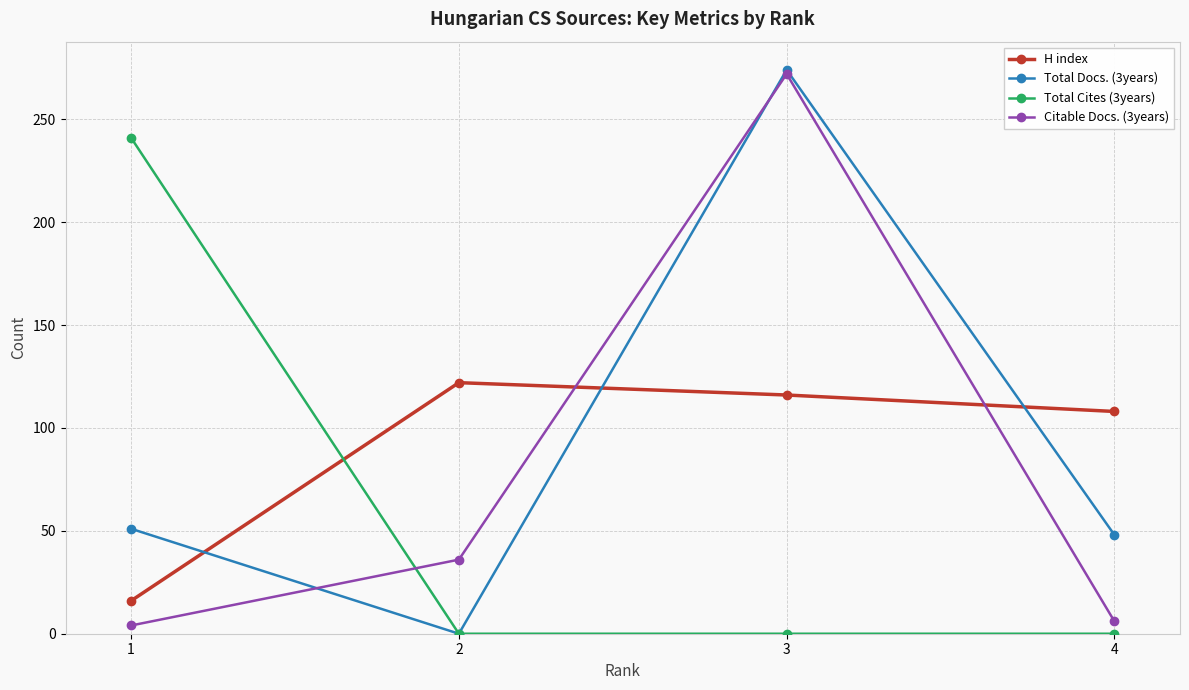

What is the maximum value for Total Docs. (3years)?

274